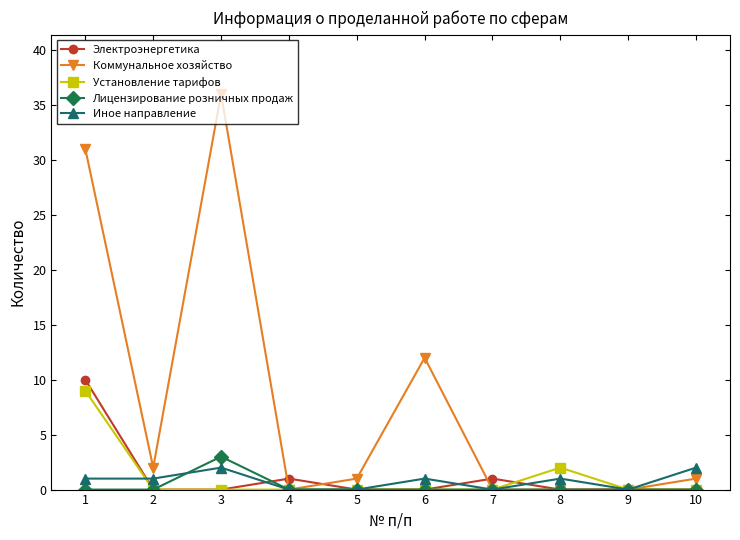

What is the spread (max minus min) of values at 1?

31